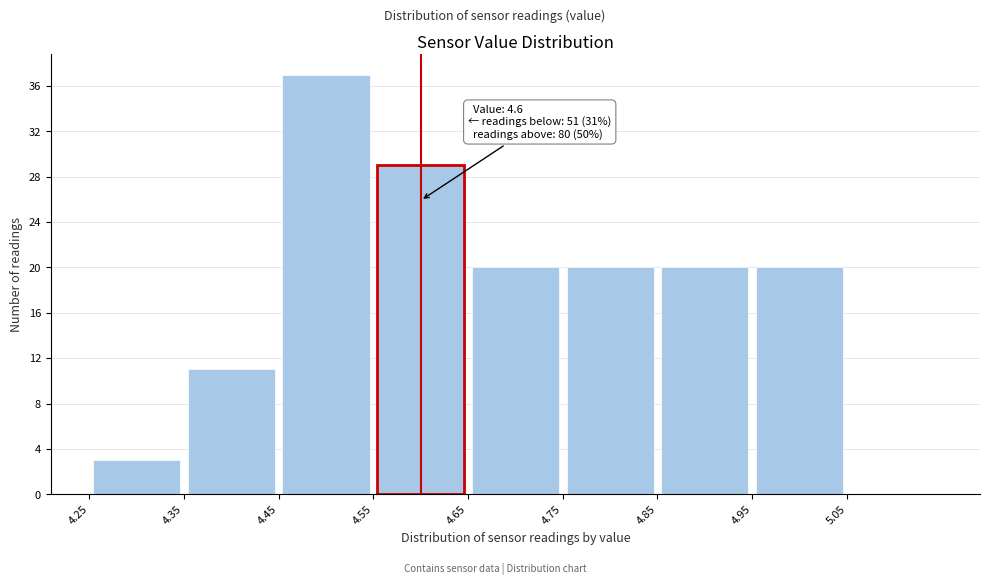

Over which range of the x-axis is the bar tallest?

4.45 to 4.55